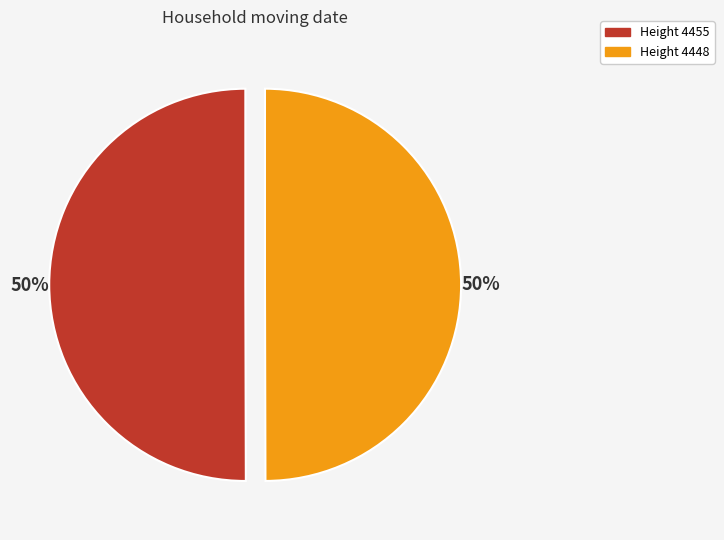

The Height 4455 slice represents 50% of the pie. True or false?

True